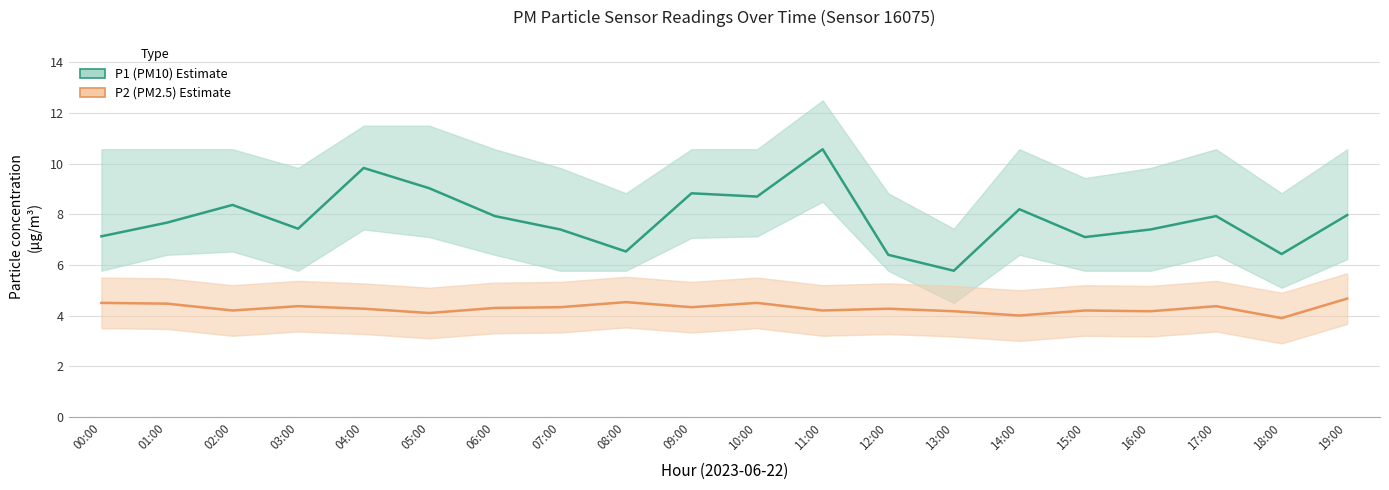

Which category has the lowest value in the P2 (PM2.5) series?

18:00